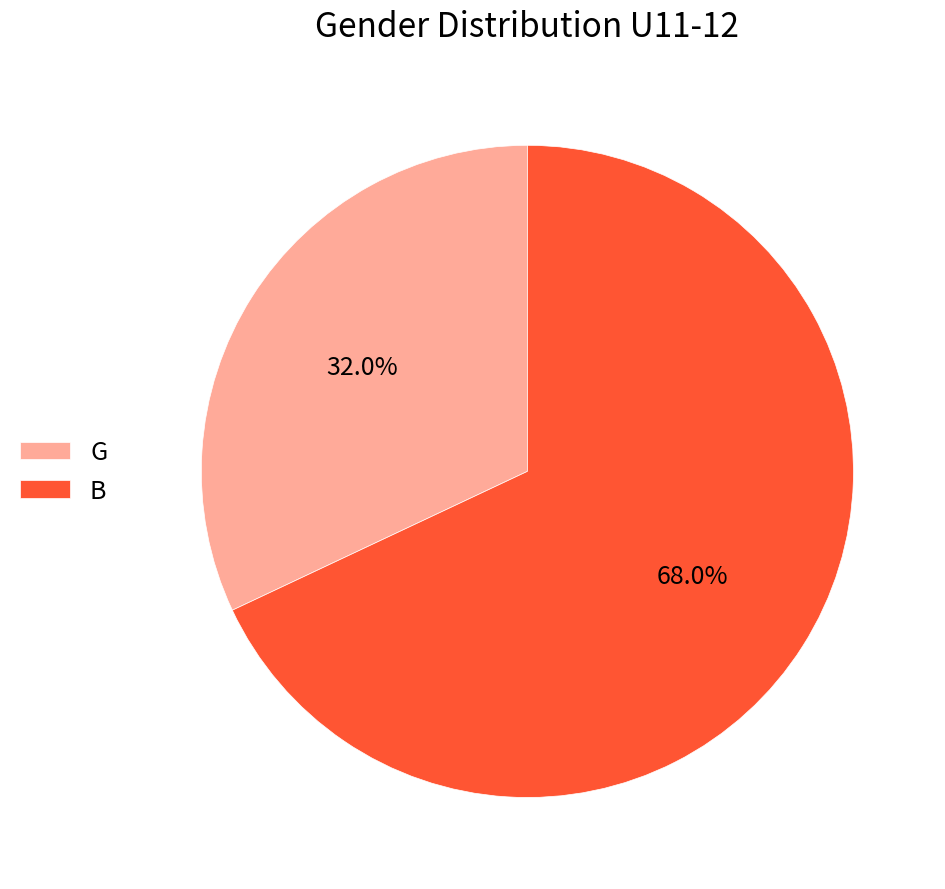

Is there any slice that represents more than half of the pie?

Yes